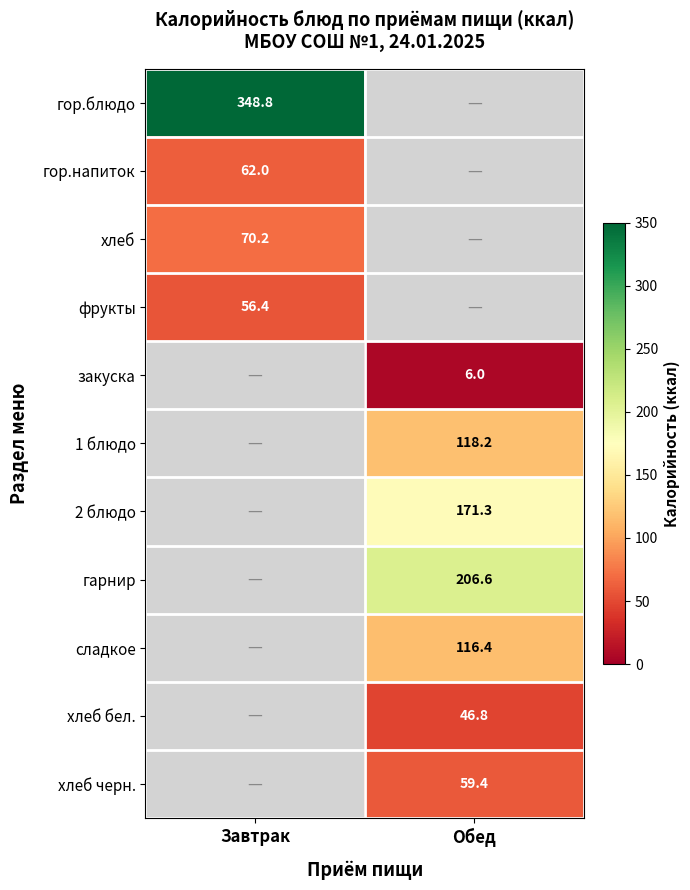

True or false: закуска has a value of 6.0 at Обед.

True